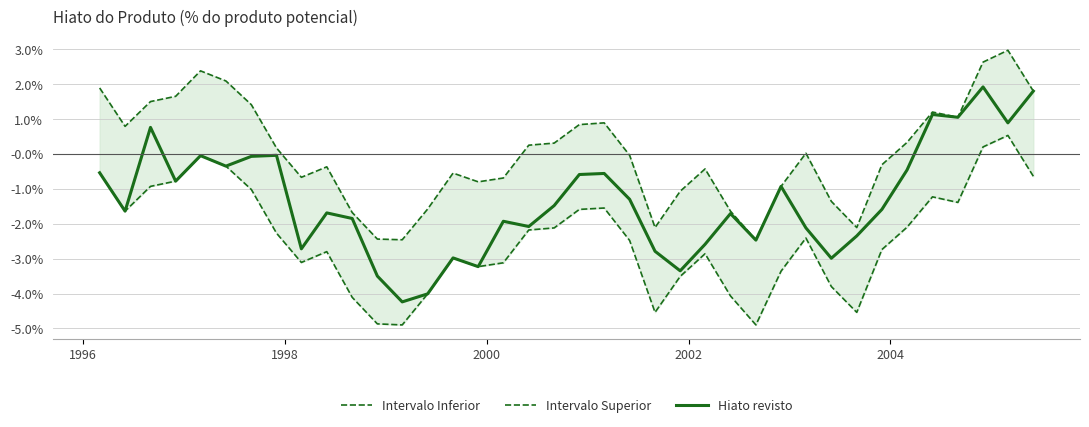

Does the chart have visible grid lines?

Yes